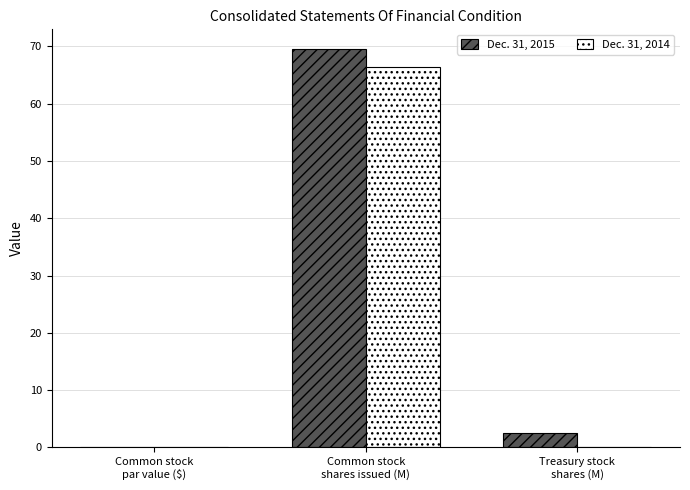

Count the number of categories in the chart.

3